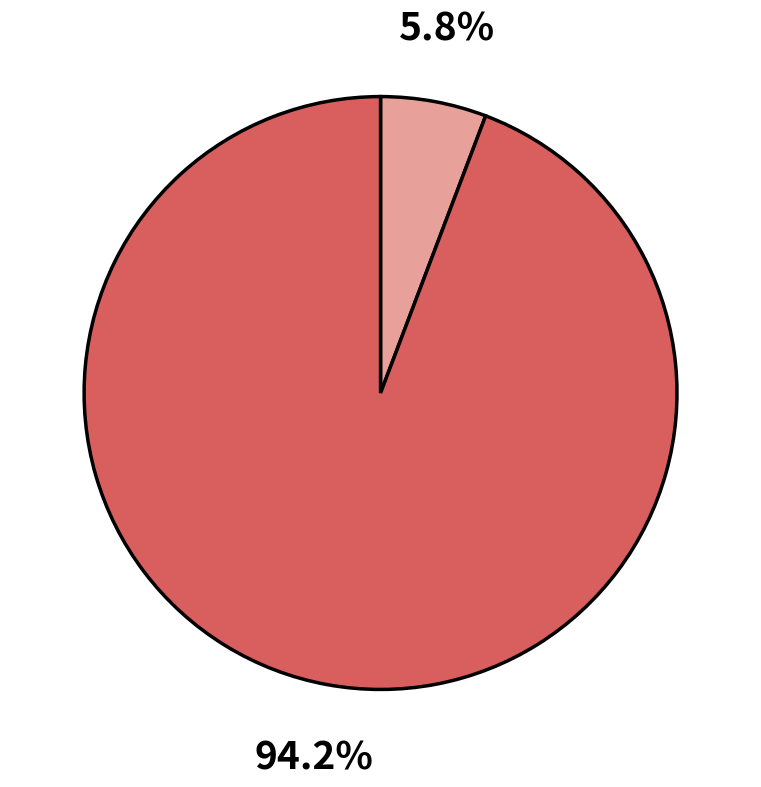

Is there any slice that represents more than half of the pie?

Yes